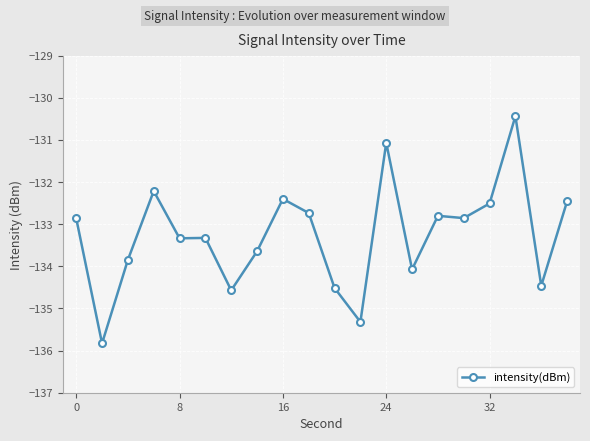

Reading left to right, extract all data points from this chart.

-132.9	-135.8	-133.8	-132.2	-133.3	-133.3	-134.6	-133.6	-132.4	-132.7	-134.5	-135.3	-131.1	-134.1	-132.8	-132.9	-132.5	-130.4	-134.5	-132.5